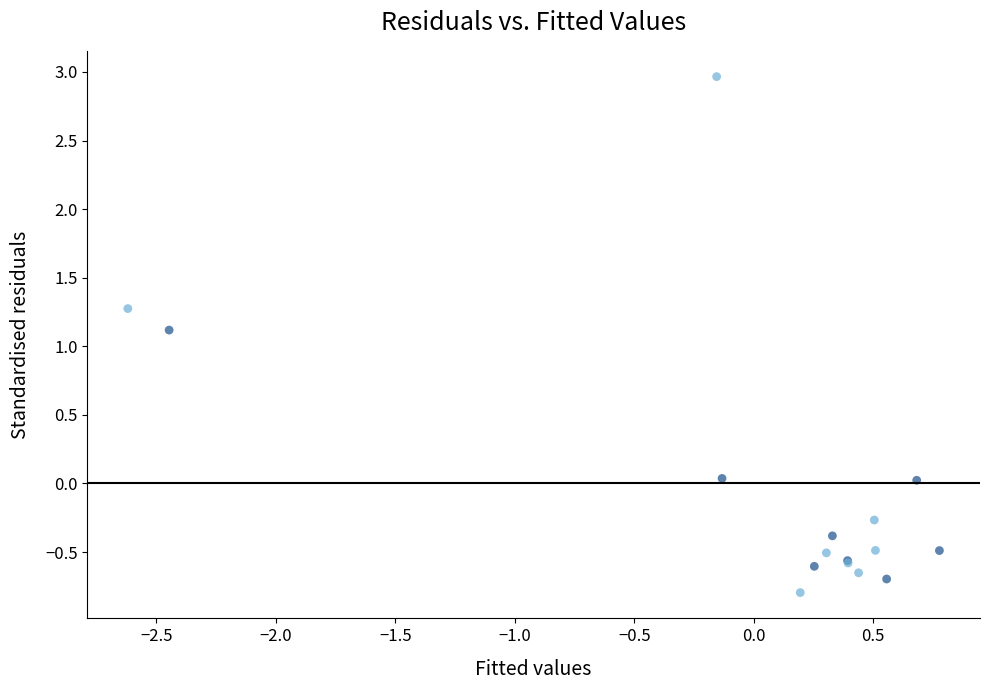

What Y value in the scatter plot is closest to 1?

1.1